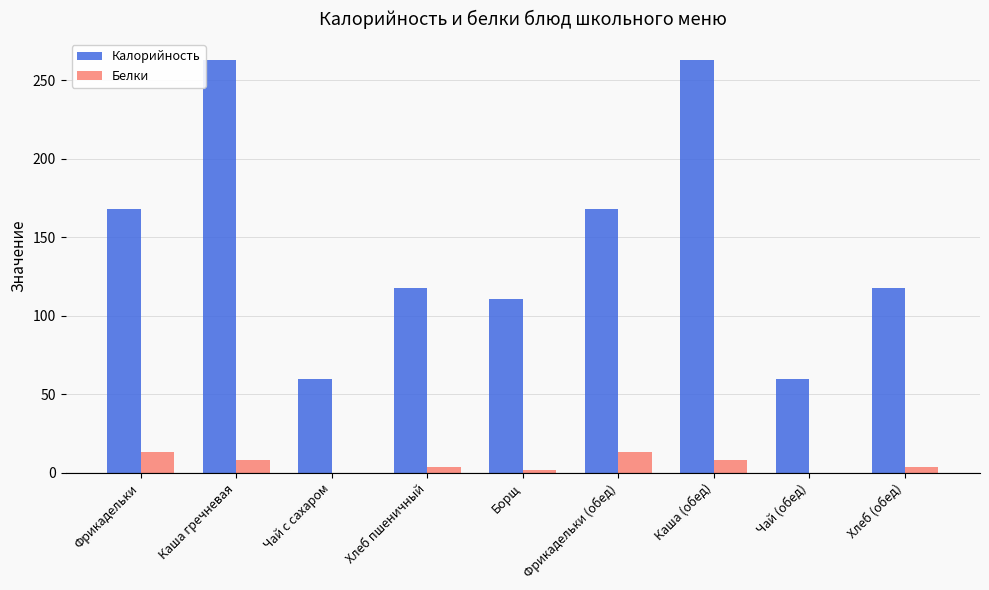

Is the value of Калорийность at Фрикадельки (обед) greater than the value of Белки at Фрикадельки (обед)?

Yes